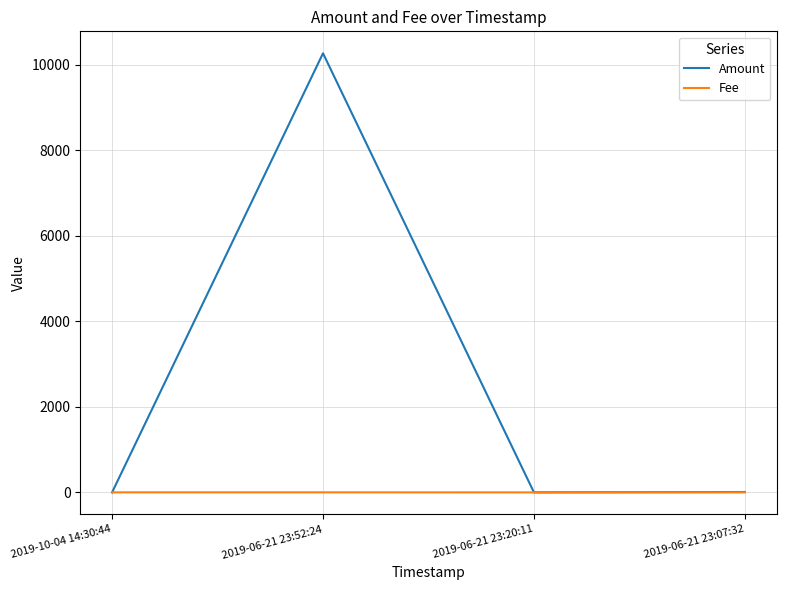

Which series has the largest range (max minus min)?

Amount